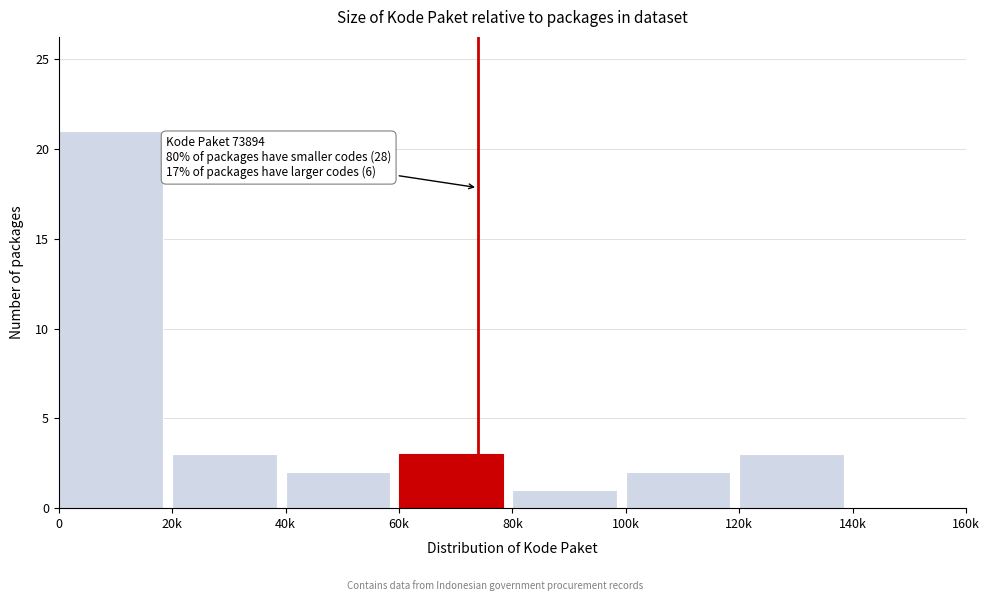

Reading left to right, list all the values displayed in this chart.

0=21	20k=3	40k=2	60k=3	80k=1	100k=2	120k=3	140k=0